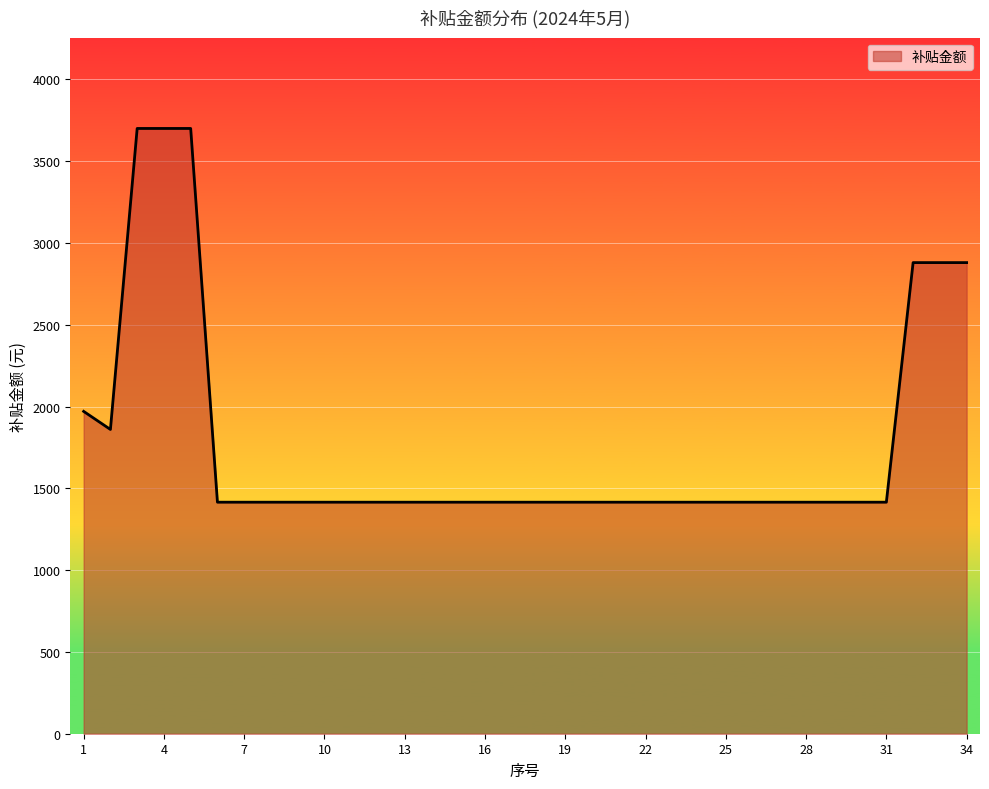

What is the smallest value displayed?

1415.4